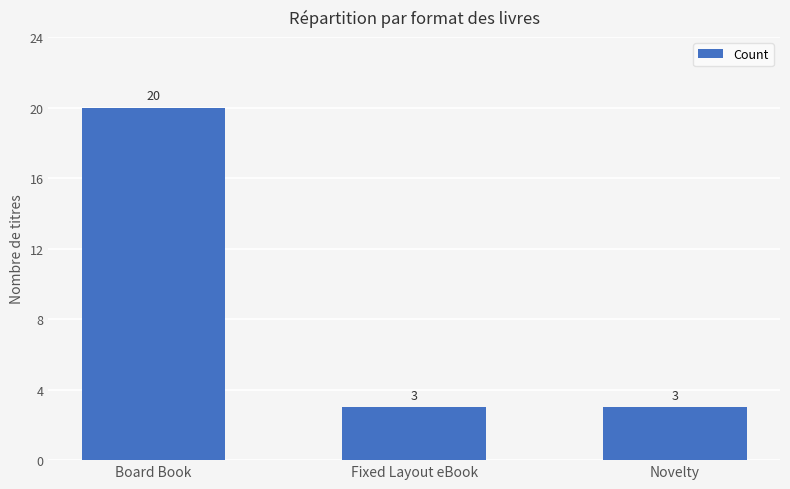

Reading right to left, transcribe all the data shown in this chart.

3	3	20